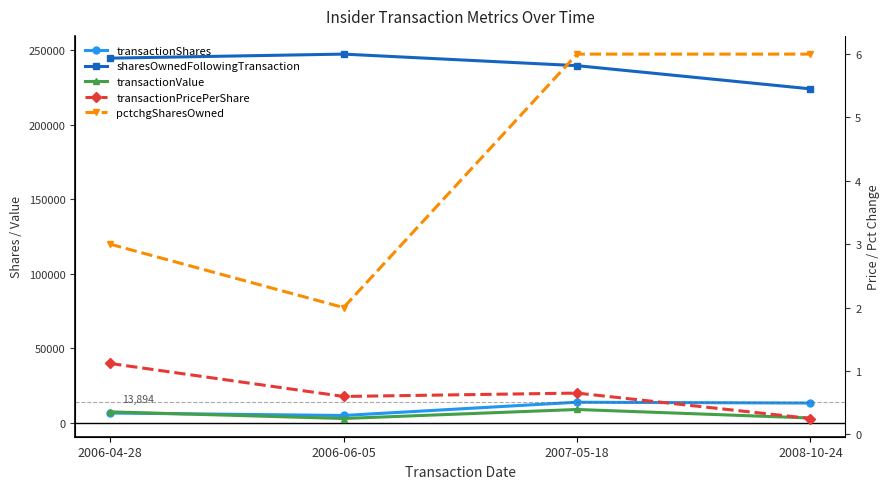

At which label does transactionShares reach its minimum?

2006-06-05